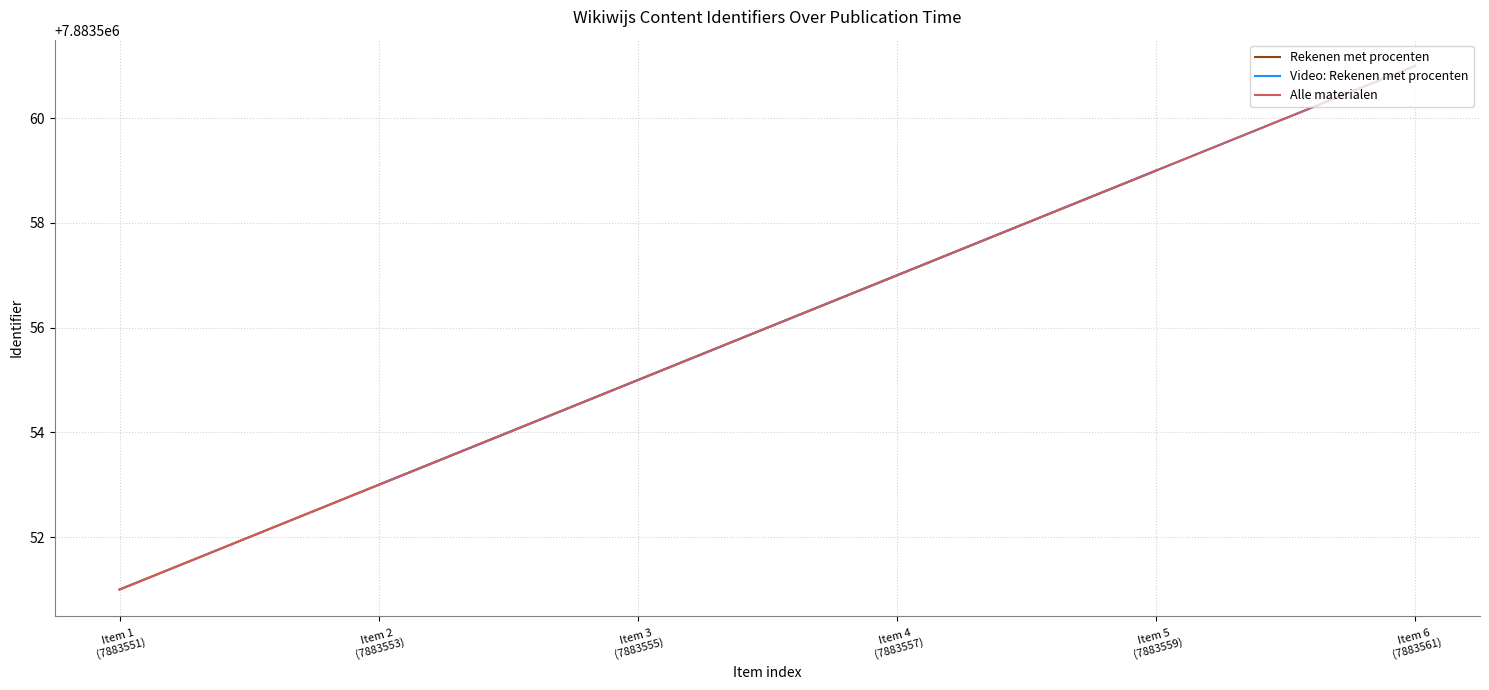

What is the maximum value for Alle materialen?

7883561